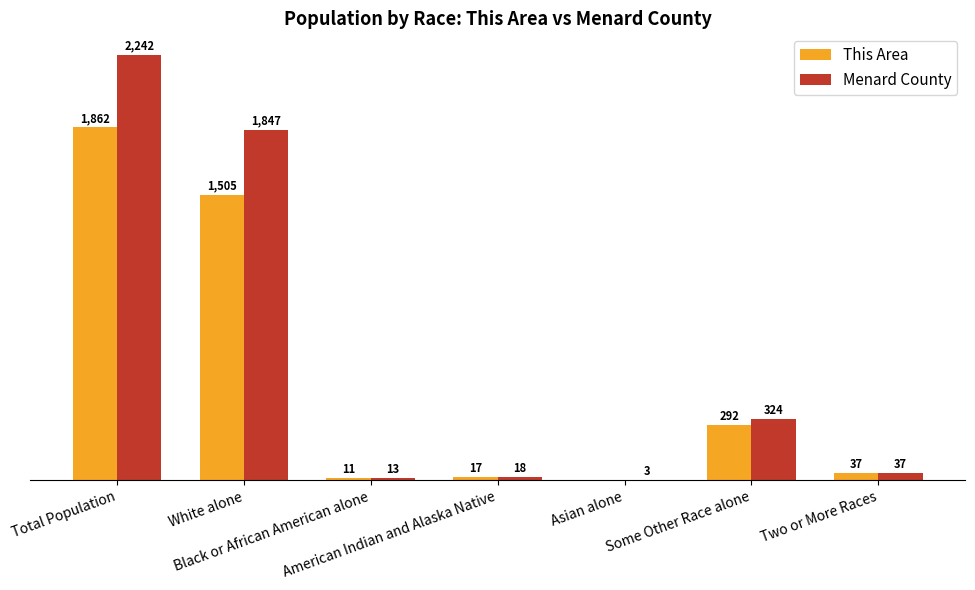

Which series has the largest total across all categories?

Menard County